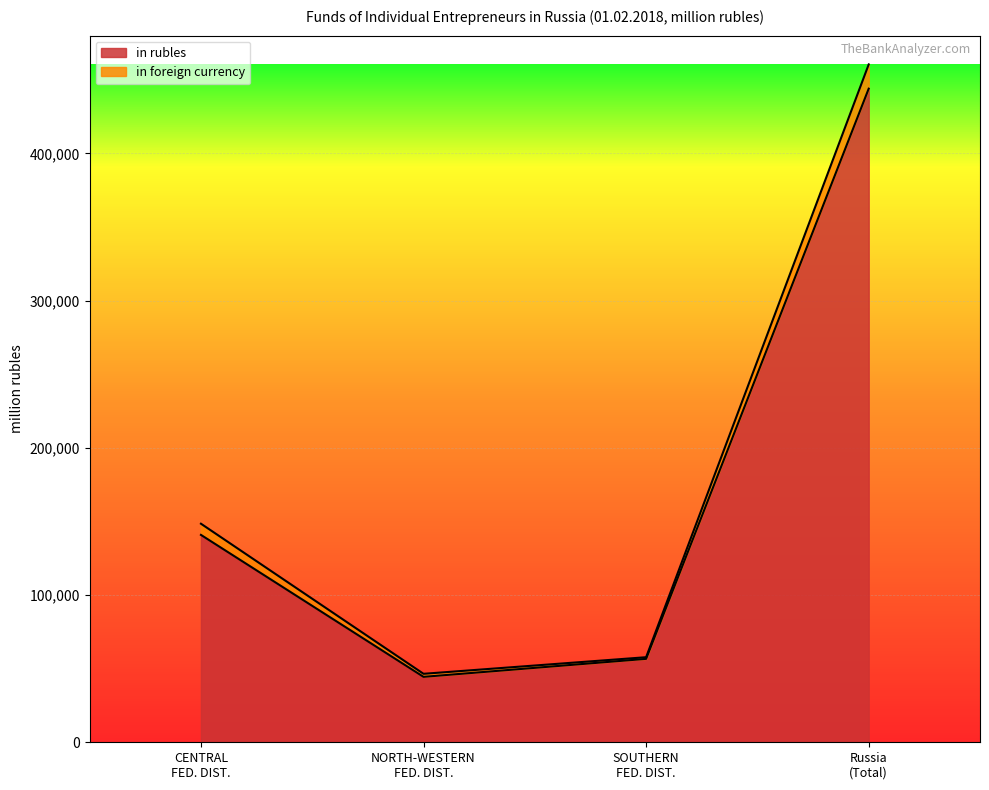

Does the chart display data point markers on the line(s)?

No